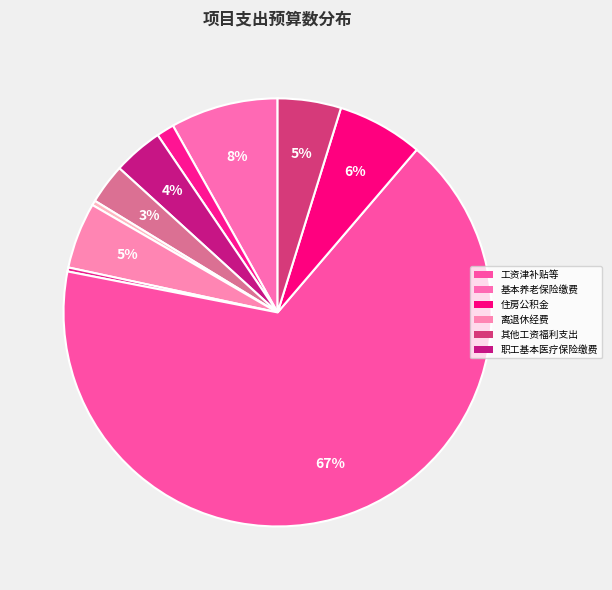

How many slices are in this pie chart?

10